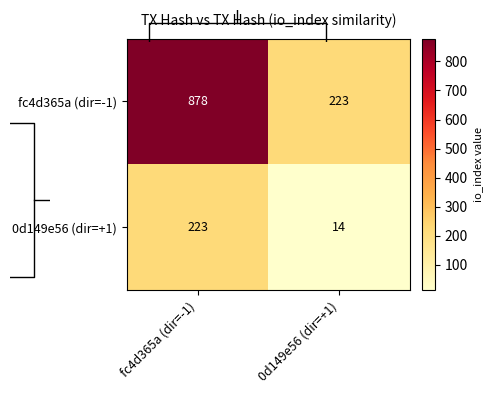

At which label does fc4d365a (dir=-1) reach its peak?

fc4d365a (dir=-1)